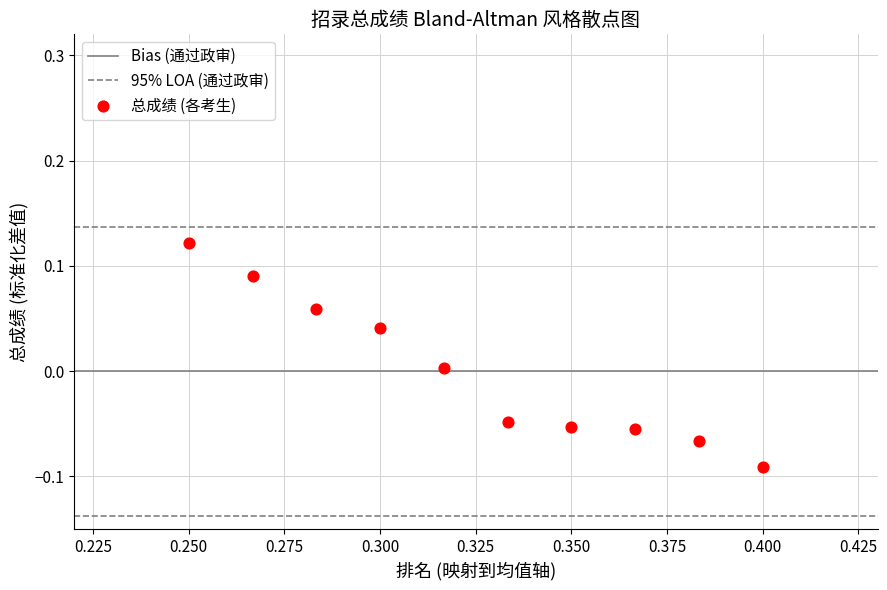

What is the average X value?

0.3